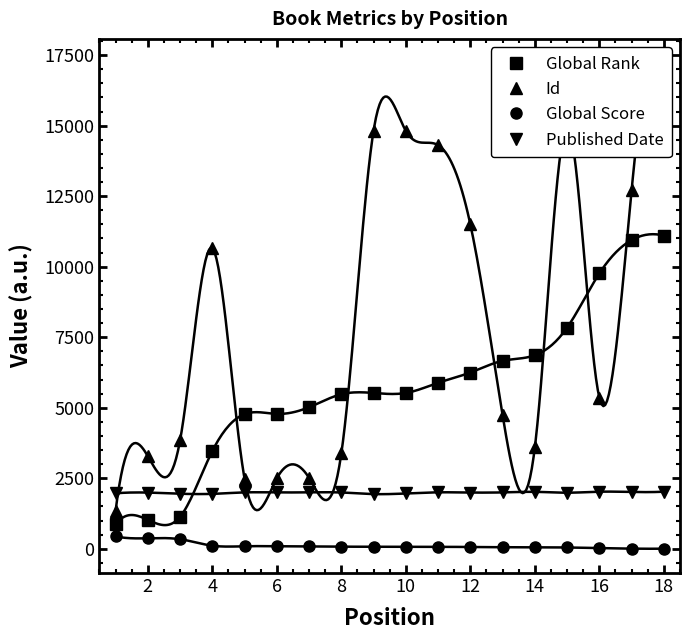

Reading left to right, extract all data points from this chart.

Global Rank: 861	1024	1130	3463	4773	4781	5017	5477	5523	5523	5883	6248	6662	6860	7840	9763	10946	11103
Id: 1336	3283	3841	10657	2482	2496	2510	3380	14825	14817	14312	11500	4734	3597	14972	5355	12717	14254
Global Score: 435	370	337	108	88	88	83	73	72	72	67	62	53	50	44	22	3	1
Published Date: 1964	1991	1950	1945	1997	1997	1999	1994	1937	1959	2000	1992	1997	2017	1986	2022	2013	2023